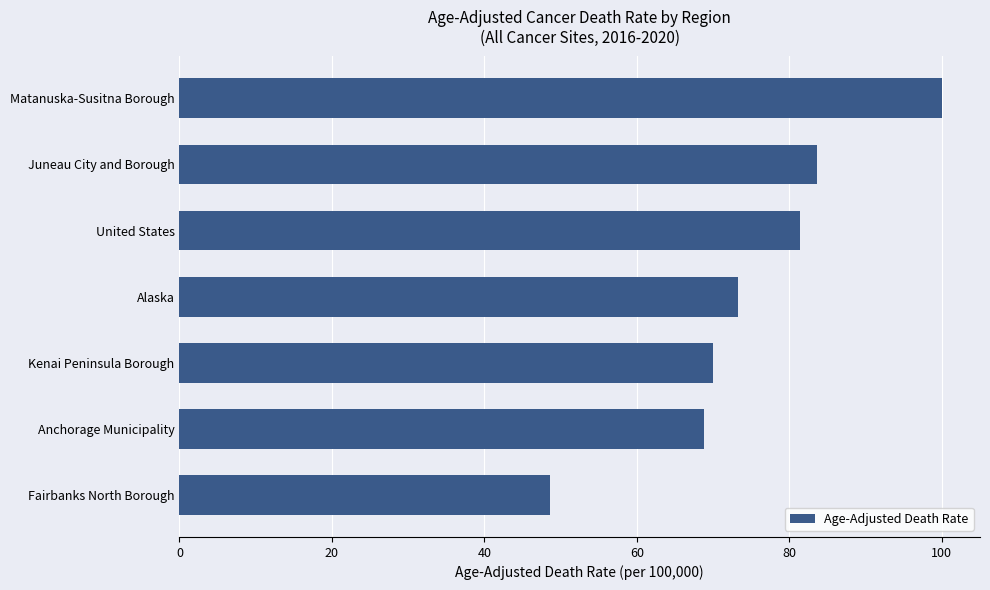

Does the chart contain stacked bars?

No